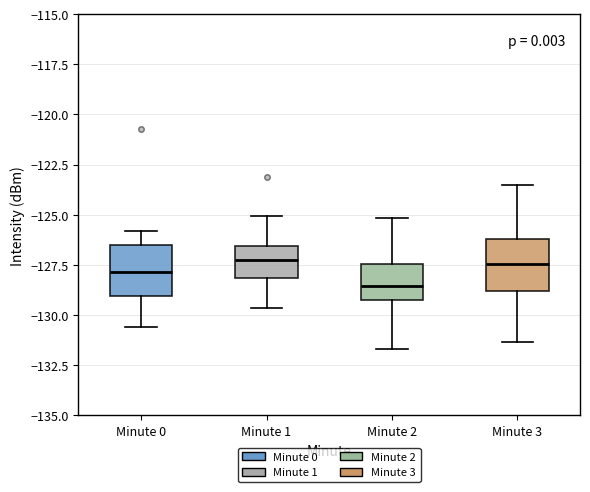

Reading left to right, read every box against the y-axis: the position of its median line, the range the box covers, and the ends of its whiskers. The values are not printed on the chart, so give them approximately, as read against the axis.

Minute 0: median -128.0, box -129.0 to -126.5, whiskers -130.5 to -126.0
Minute 1: median -127.5, box -128.0 to -126.5, whiskers -129.5 to -125.0
Minute 2: median -128.5, box -129.0 to -127.5, whiskers -131.5 to -125.0
Minute 3: median -127.5, box -129.0 to -126.0, whiskers -131.5 to -123.5